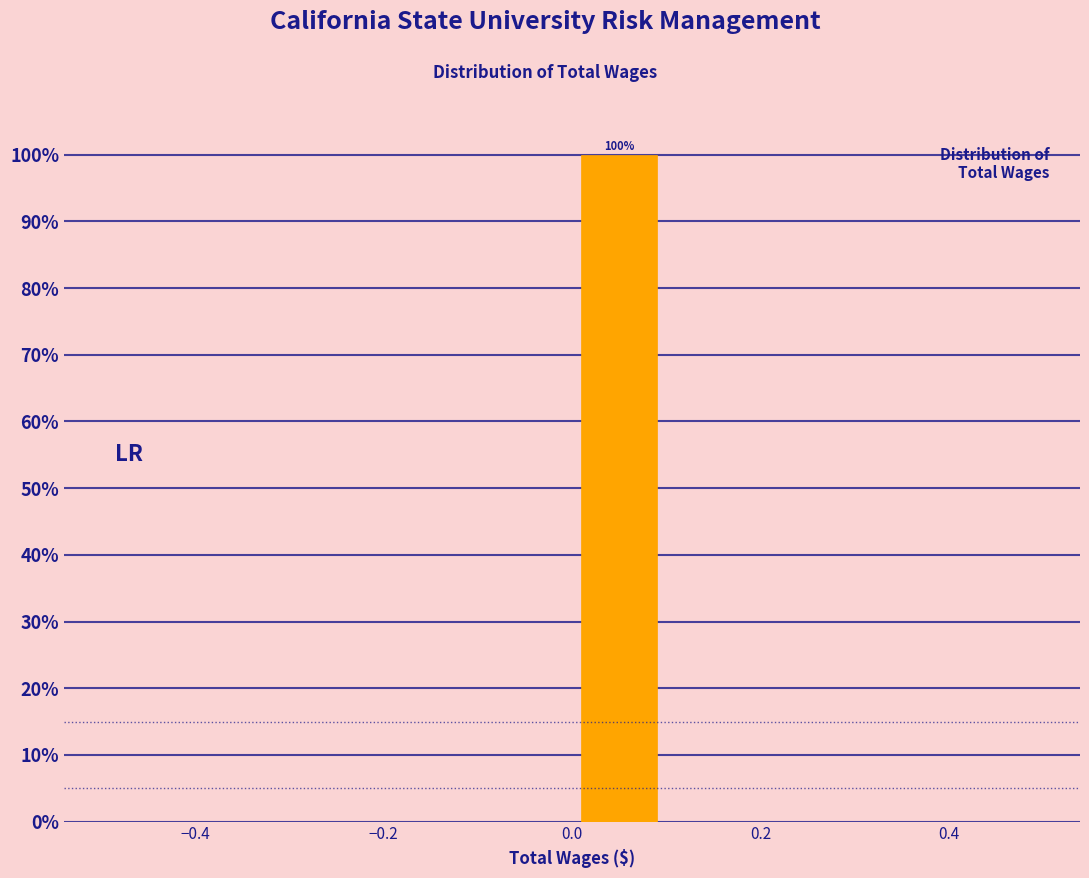

Which range on the x-axis has the tallest bar?

0.0 to 0.1